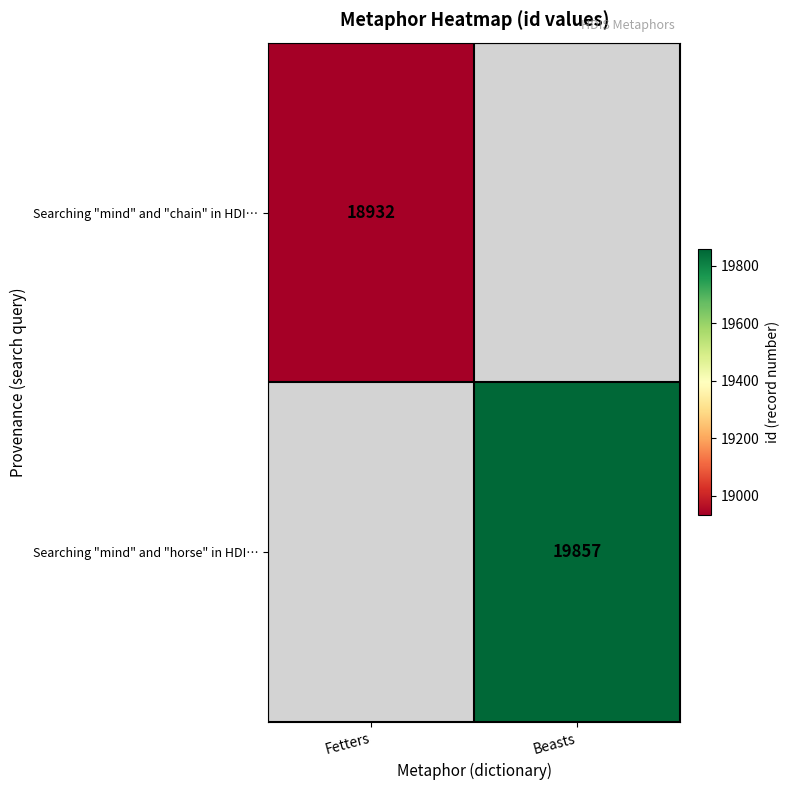

True or false: Searching "mind" and "chain" in HDI… has a value of 8522 at Fetters.

False